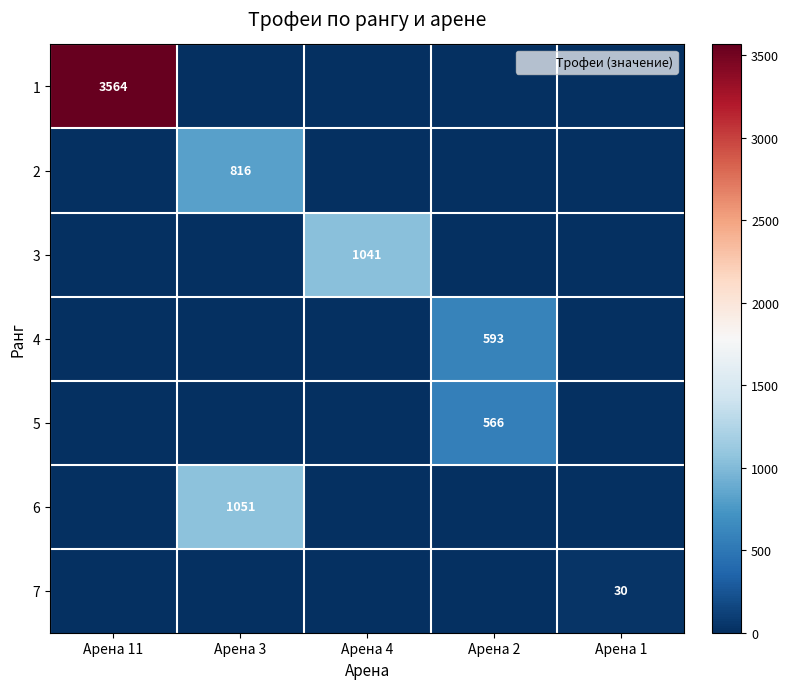

What is the total value across all series at Арена 4?

1041